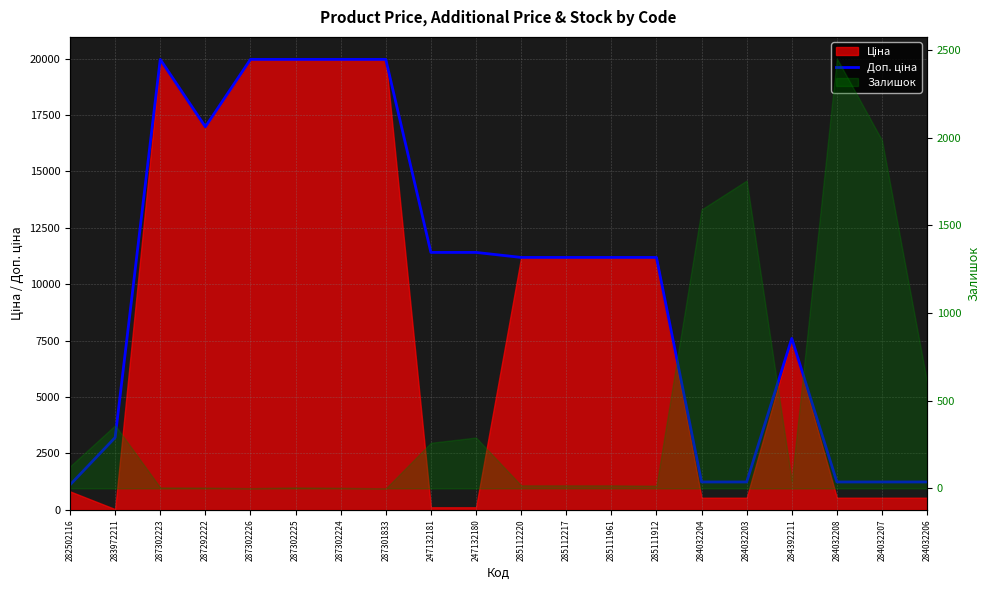

The chart shows a value of 19964.2 at 287301833. True or false?

True